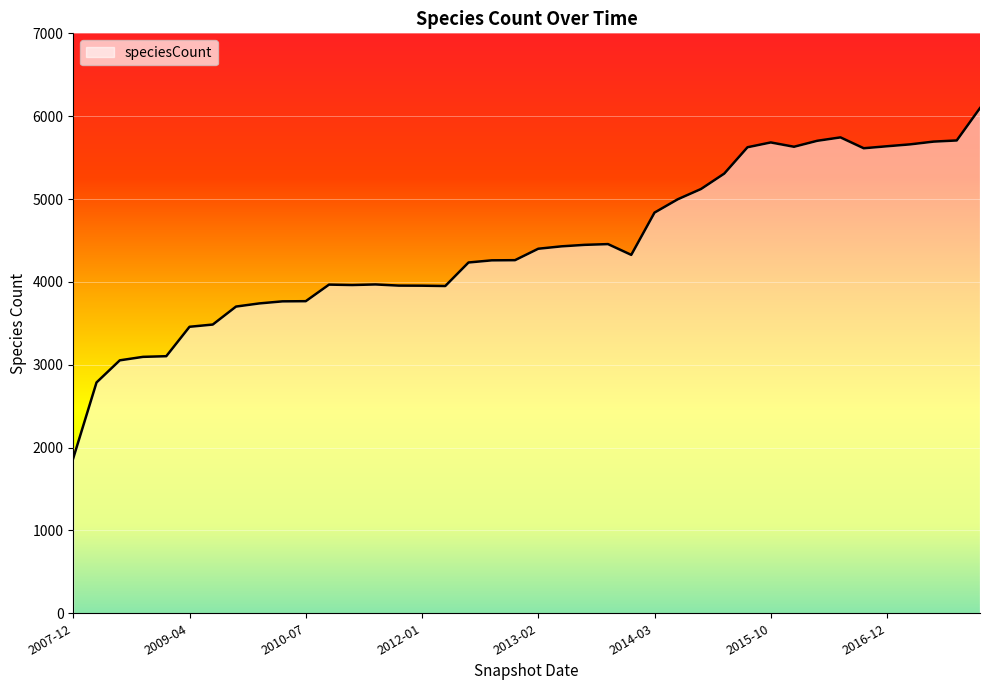

What is the maximum value shown in the chart?

6098